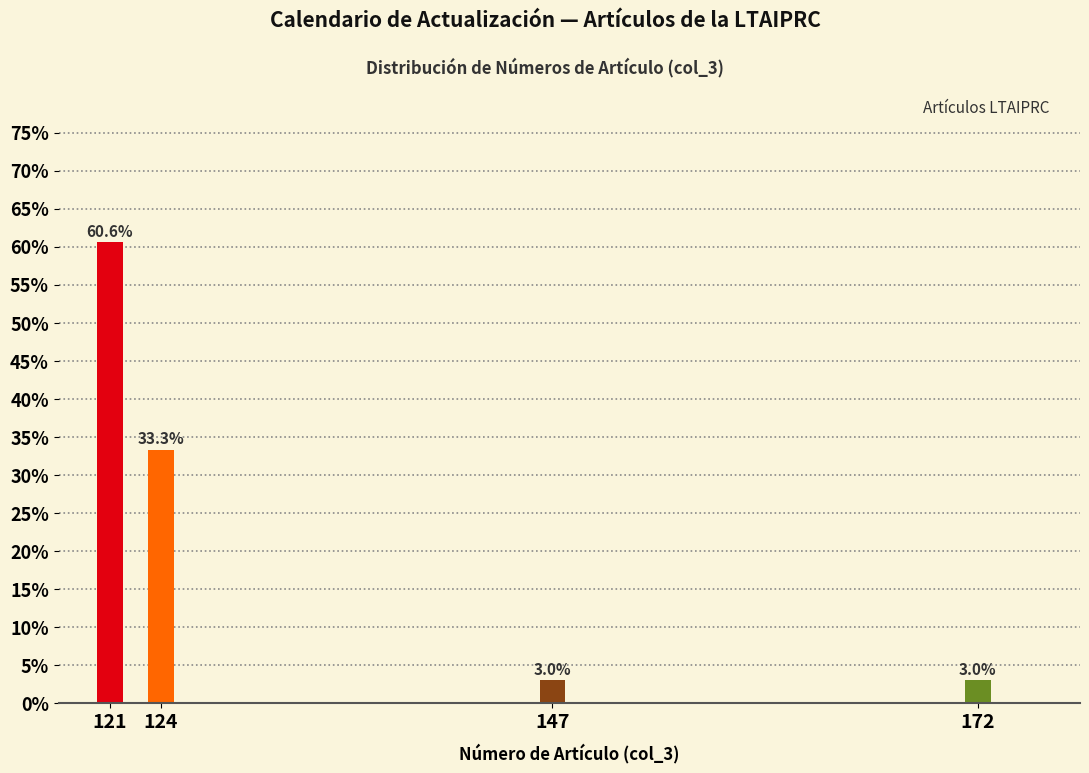

Reading left to right, extract all data points from this chart.

121=60.6	124=33.3	147=3.0	172=3.0